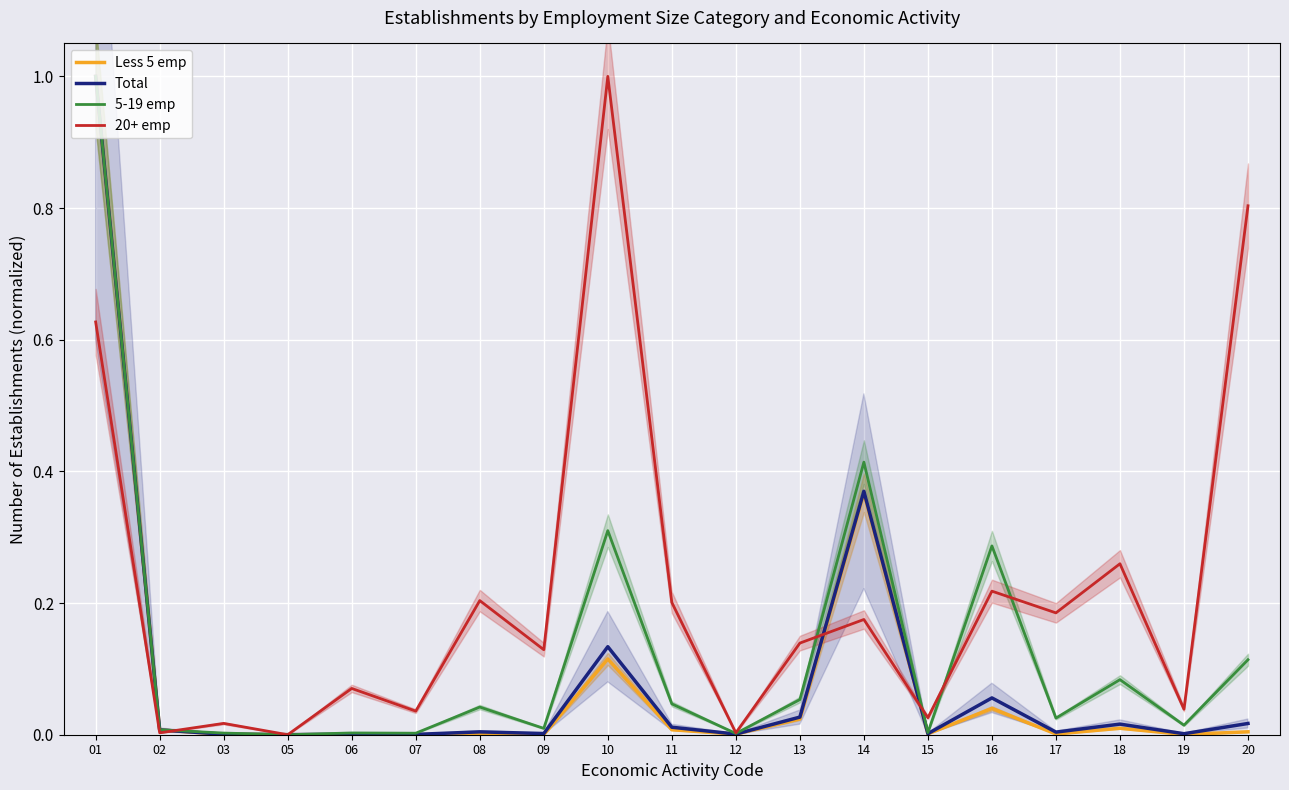

At which label is Less 5 emp closest to 0?

05